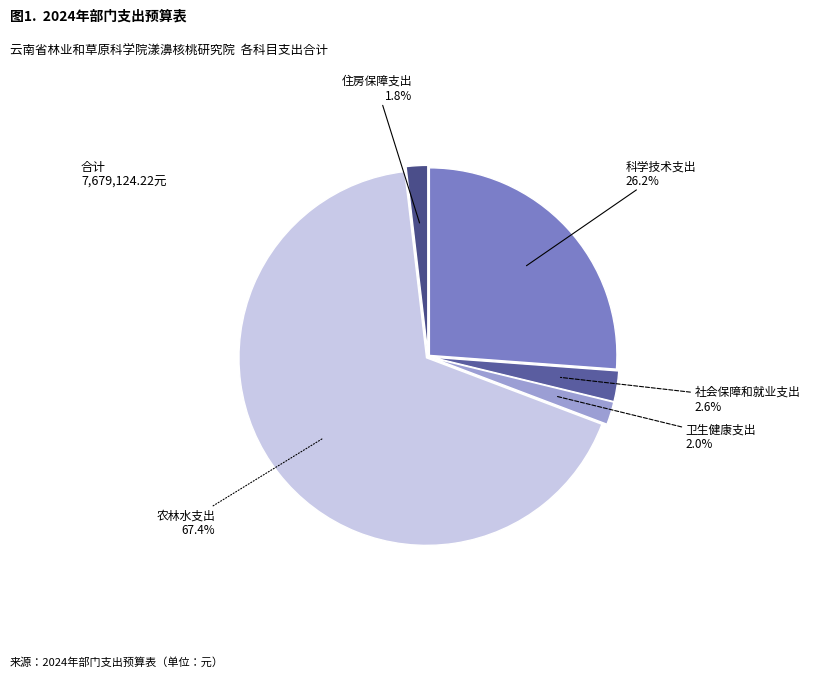

Between 农林水支出 and 社会保障和就业支出, which is larger?

农林水支出